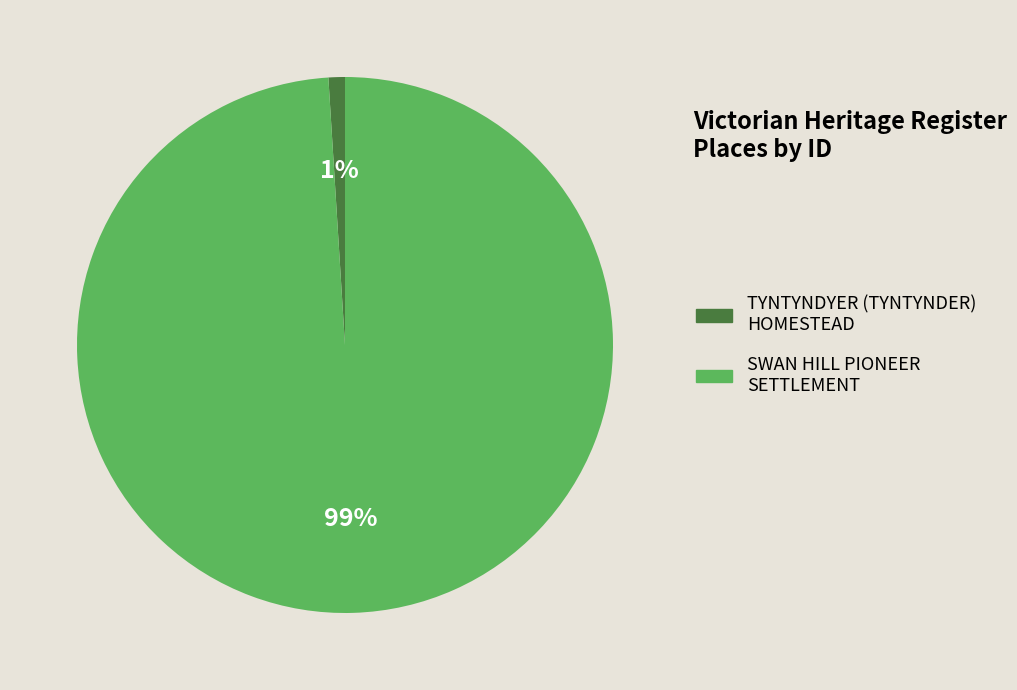

Which slice represents more than half of the pie?

SWAN HILL PIONEER SETTLEMENT